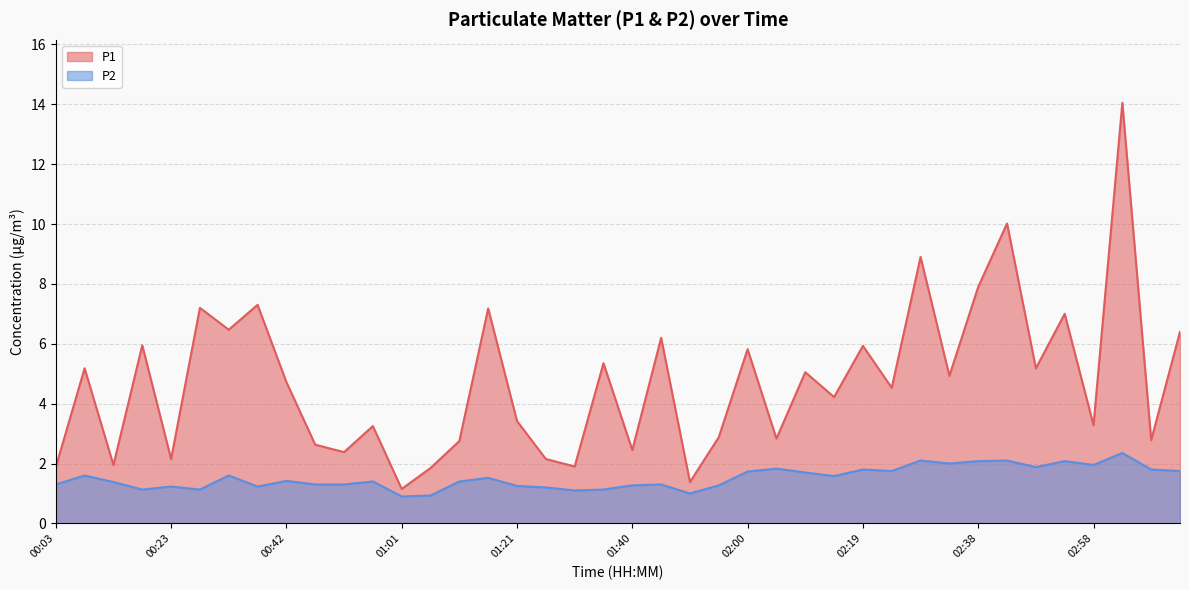

What is the difference between the second highest and minimum values in the P2 series?

1.2